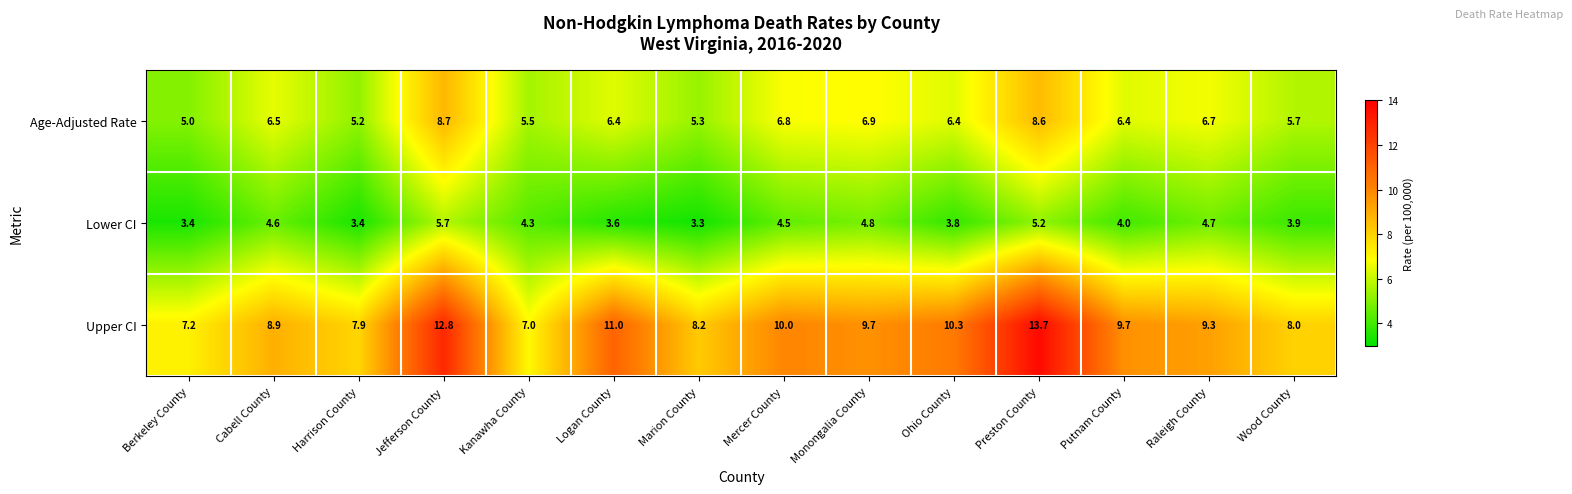

What is the maximum value shown in the chart?

13.7